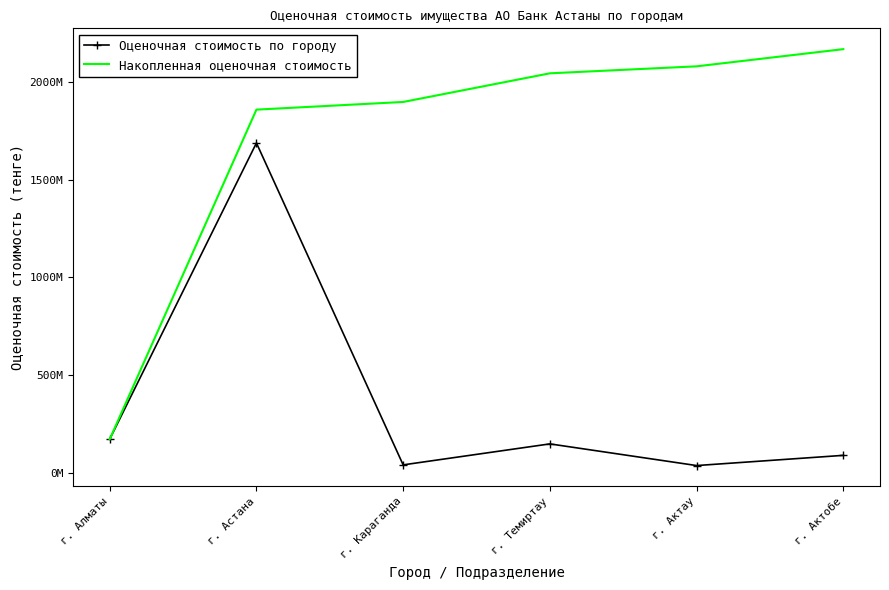

What are all the series names shown in the legend?

Оценочная стоимость по городу, Накопленная оценочная стоимость